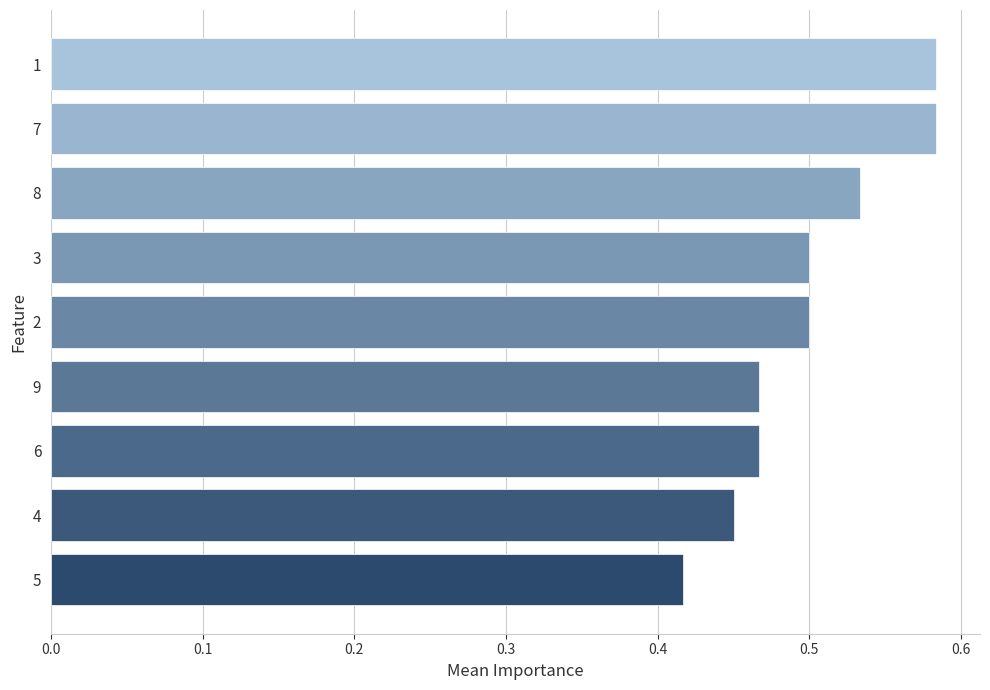

What is the difference between the maximum and minimum values?

0.2